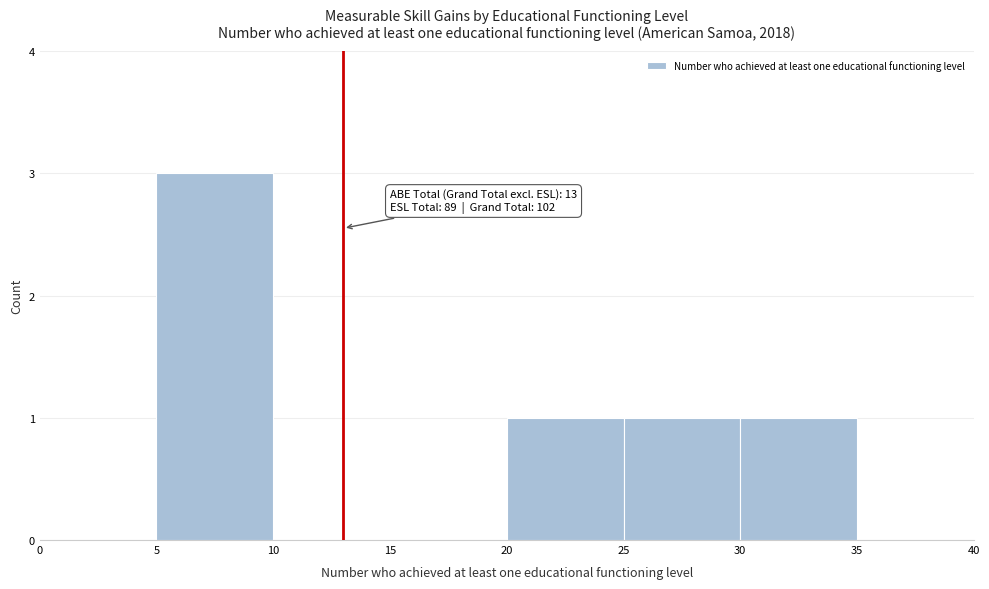

Over which range of the x-axis is the bar tallest?

5 to 10